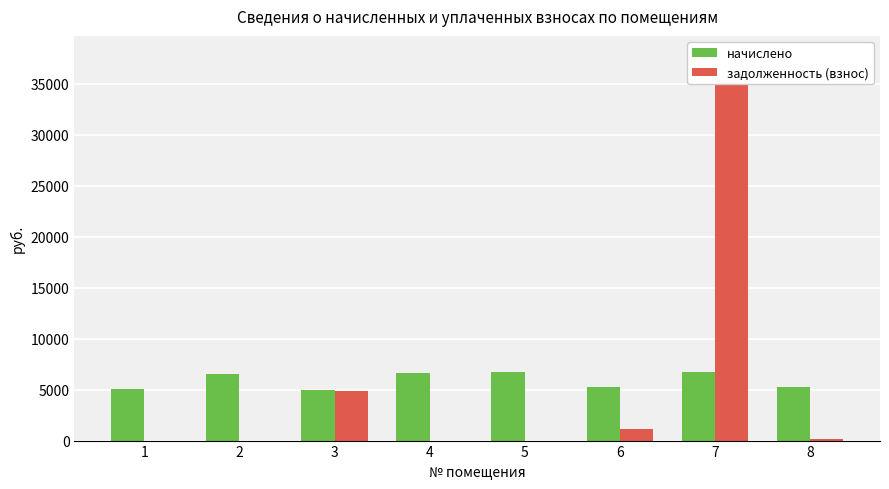

Is the value of задолженность (взнос) at 3 greater than the value of начислено at 4?

No